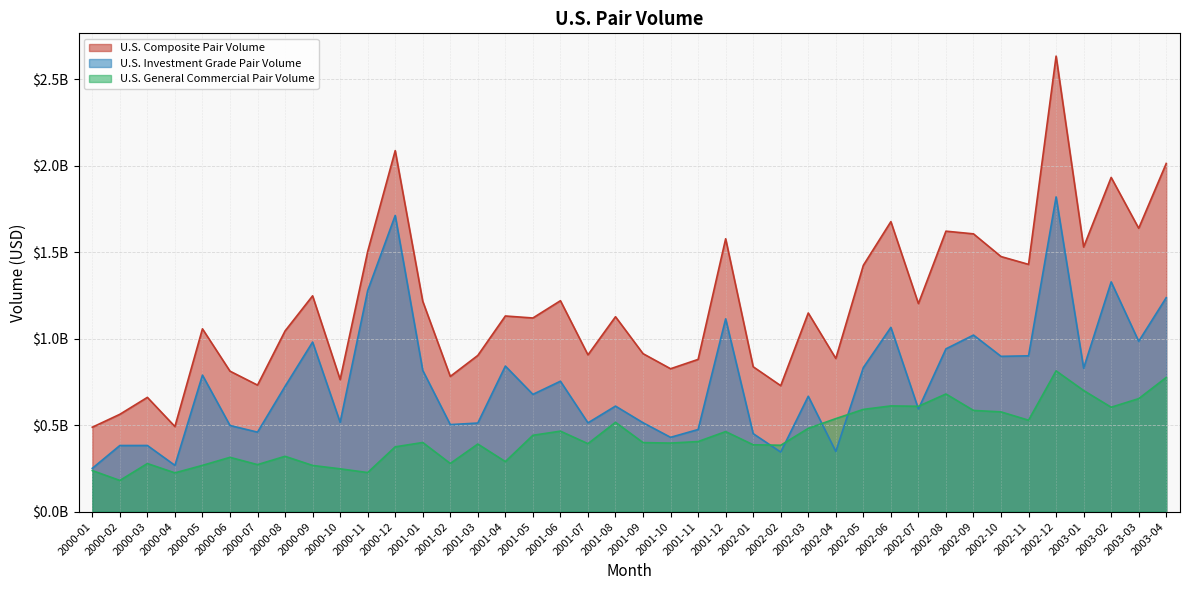

How many lines are shown in the chart?

3